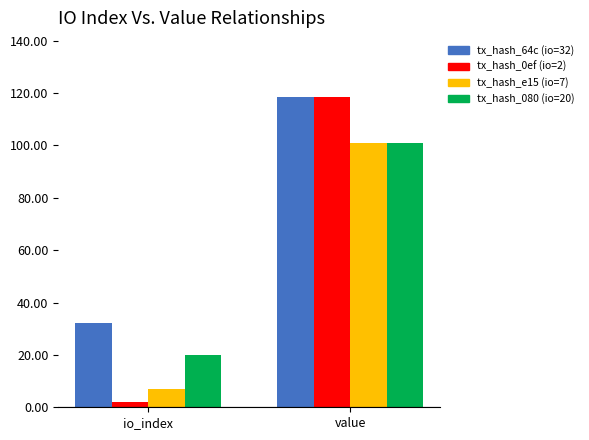

What is the spread (max minus min) of values at value?

17.4